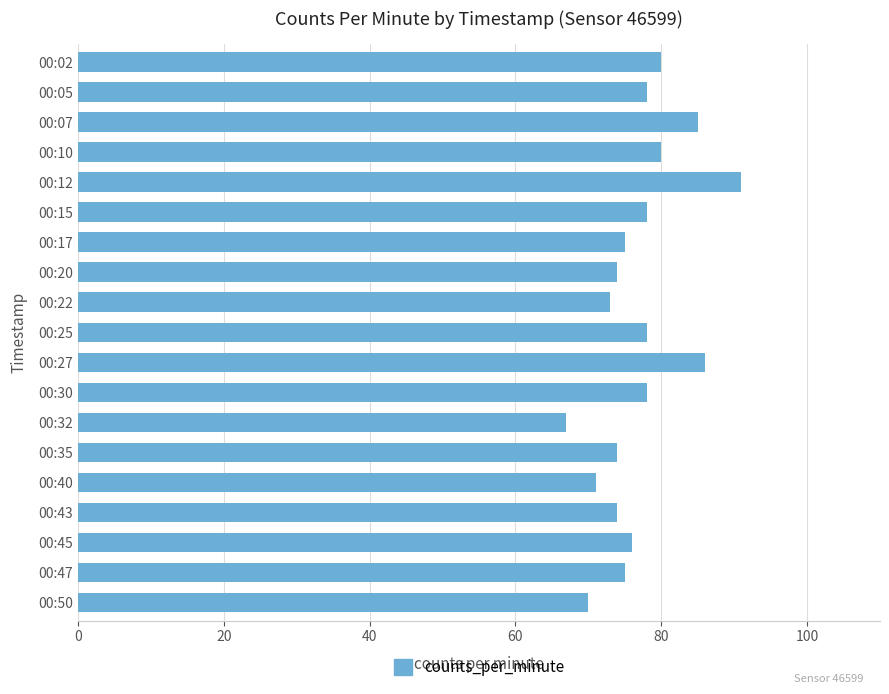

Approximately how many times larger is the value at 00:15 compared to 00:30?

1.0